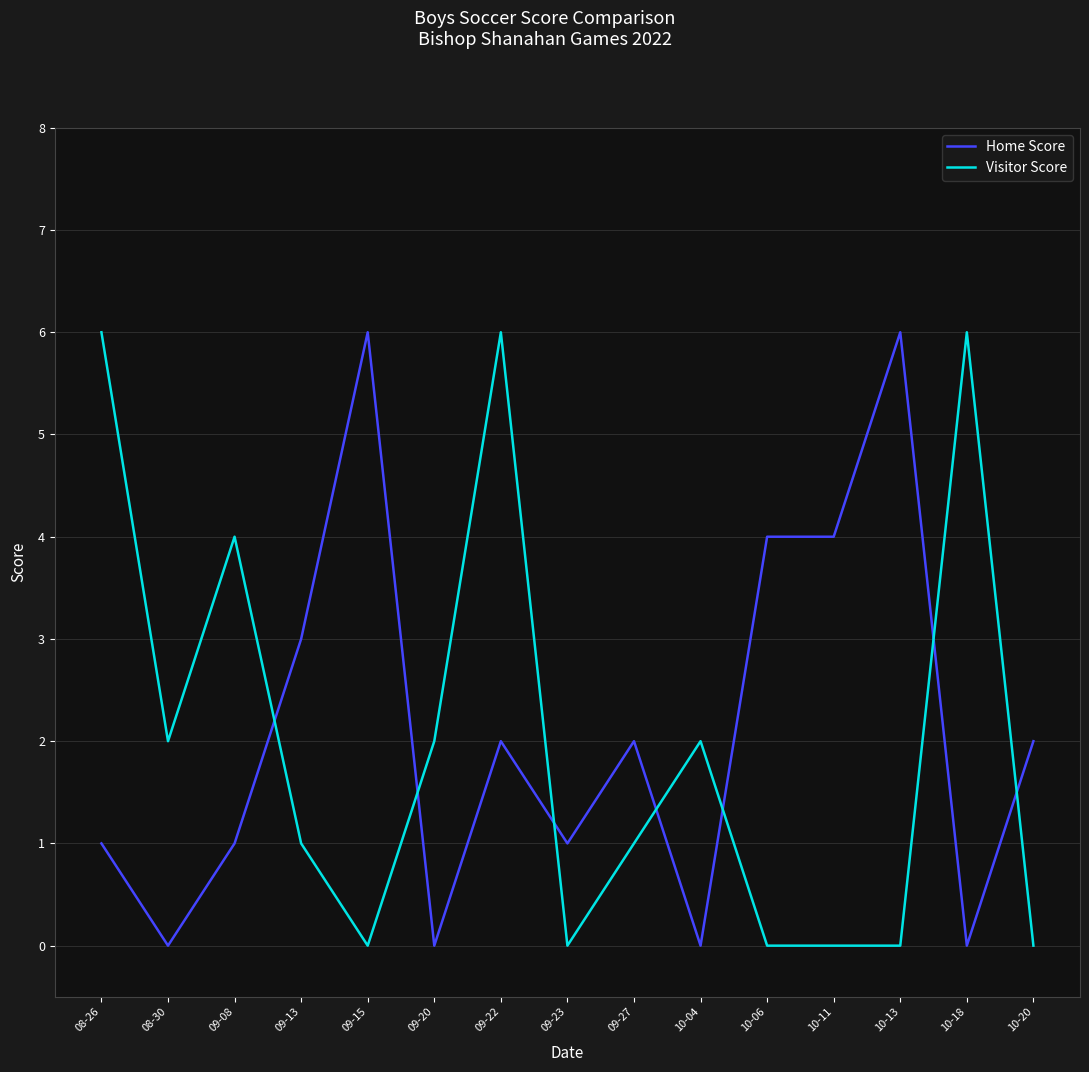

Rank the series at 10-04 from lowest to highest value.

Home Score, Visitor Score